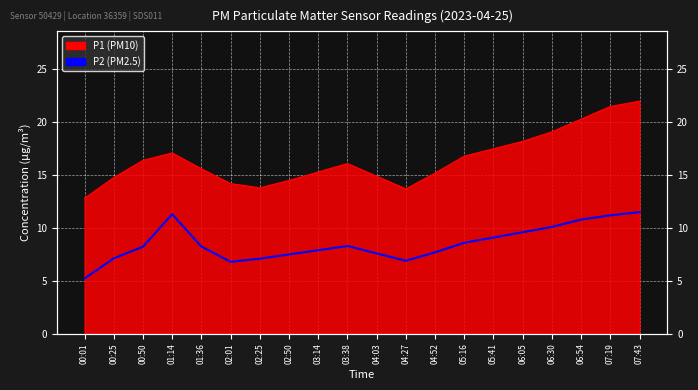

Rank the categories by P2 value from highest to lowest.

07:43, 01:14, 07:19, 06:54, 06:30, 06:05, 05:41, 05:16, 03:38, 01:36, 00:50, 03:14, 04:52, 04:03, 02:50, 00:25, 02:25, 04:27, 02:01, 00:01